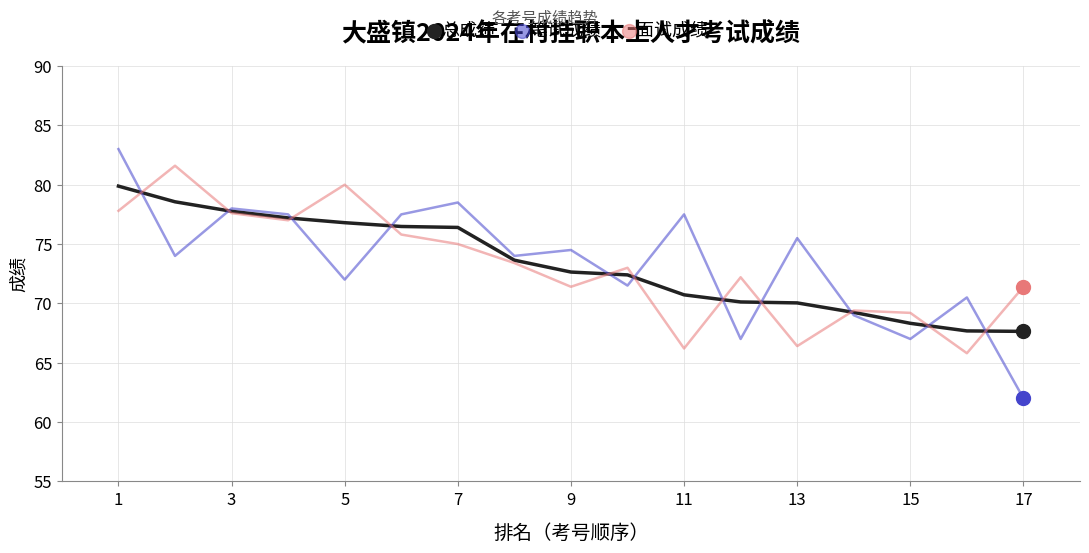

How many lines are shown in the chart?

3